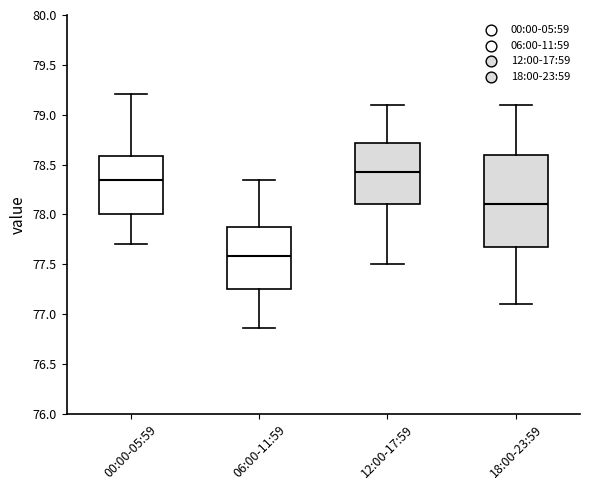

Where does the lower whisker of the box for 12:00-17:59 end on the y-axis? The values are not printed on the chart, so give them approximately, as read against the axis.

77.50